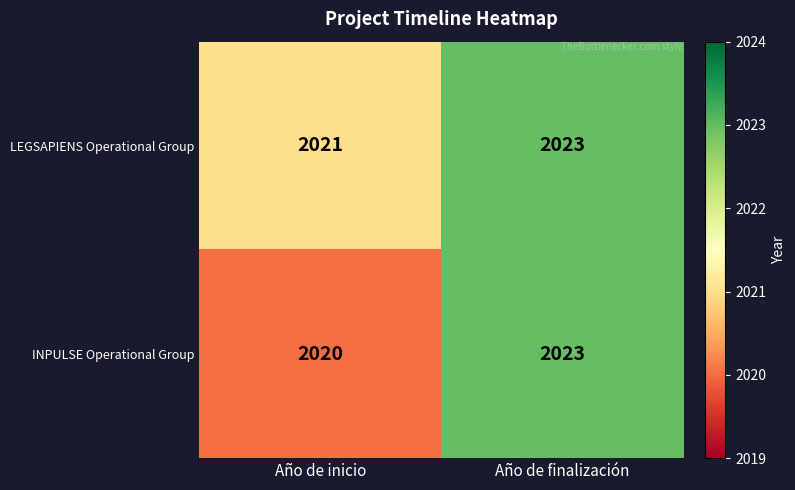

What is the sum of all LEGSAPIENS Operational Group values?

4044